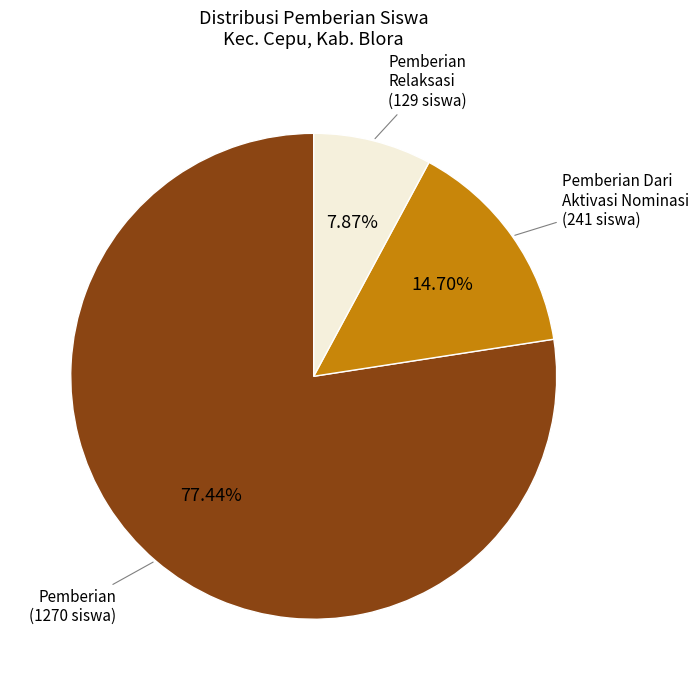

Approximately how many times larger is the value at Pemberian compared to Pemberian Relaksasi?

9.8